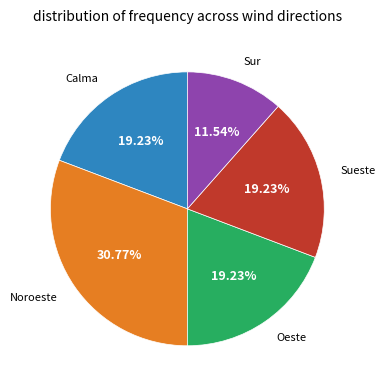

Does any single category account for the majority?

No